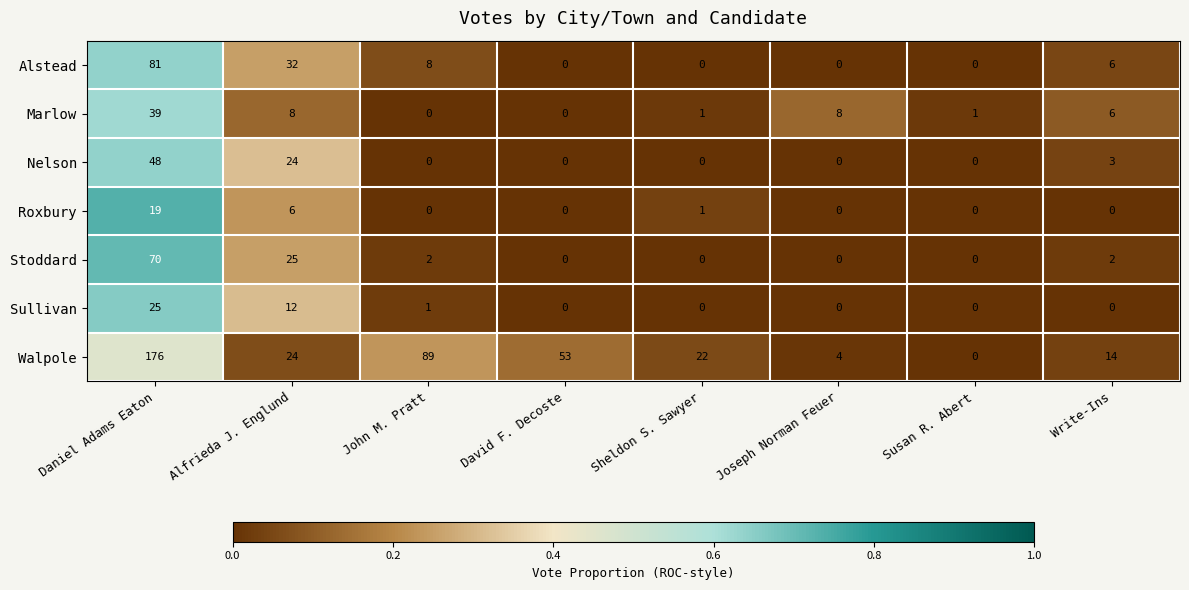

What is the total value across all series at Alfrieda J. Englund?

131